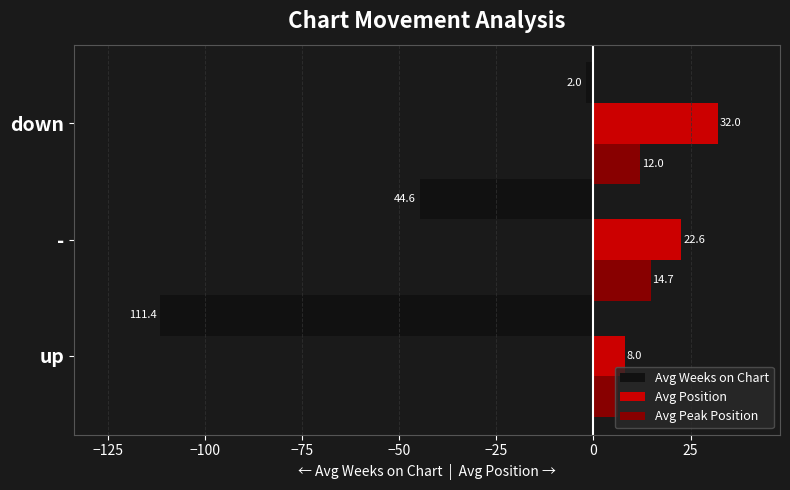

Between up and down, which series saw the biggest shift?

Avg Weeks on Chart